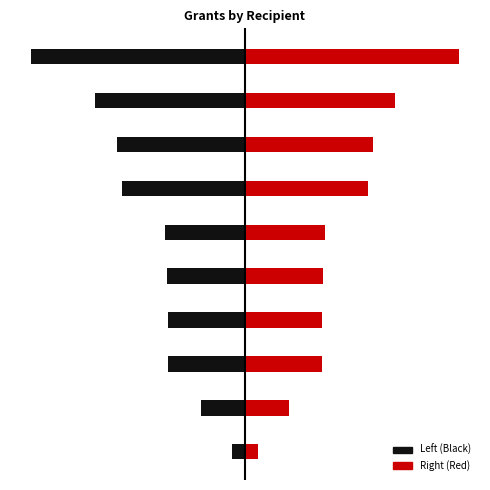

Which series changed the most between 3 and 8?

Left (Black)